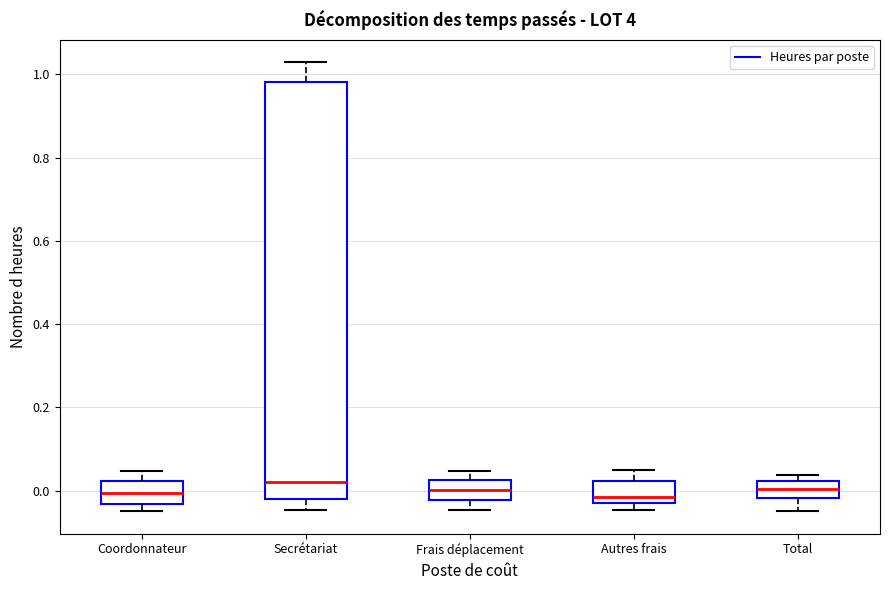

Reading left to right, read every box against the y-axis: the position of its median line, the range the box covers, and the ends of its whiskers. The values are not printed on the chart, so give them approximately, as read against the axis.

Coordonnateur: median 0.00, box -0.04 to 0.02, whiskers -0.04 (just below the box's lower edge) to 0.04
Secrétariat: median 0.02, box -0.02 to 0.98, whiskers -0.04 to 1.02
Frais déplacement: median 0.00, box -0.02 to 0.02, whiskers -0.04 to 0.04
Autres frais: median -0.02, box -0.04 to 0.02, whiskers -0.04 (just below the box's lower edge) to 0.04
Total: median 0.00, box -0.02 to 0.02, whiskers -0.04 to 0.04